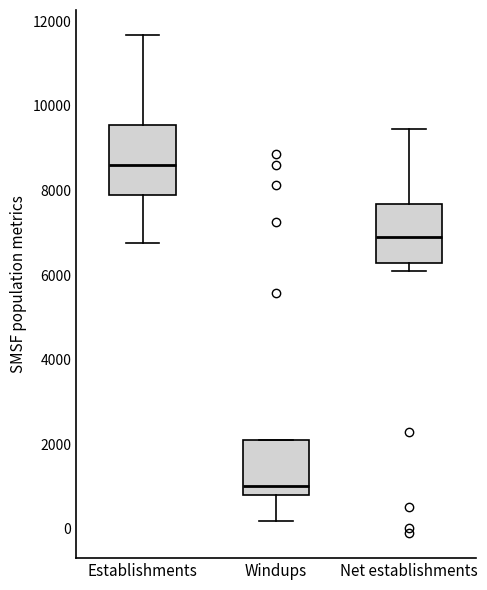

Where does the median line of the box for Windups sit on the y-axis? The values are not printed on the chart, so give them approximately, as read against the axis.

1000